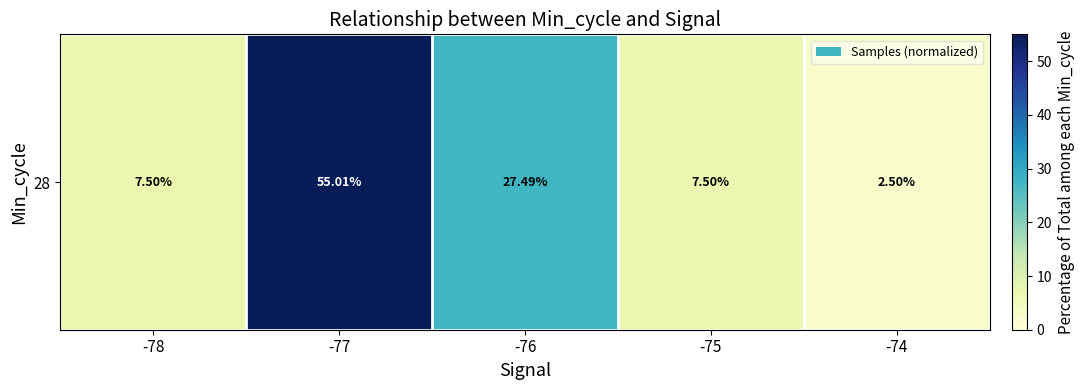

What is the difference between the maximum and minimum values?

52.5